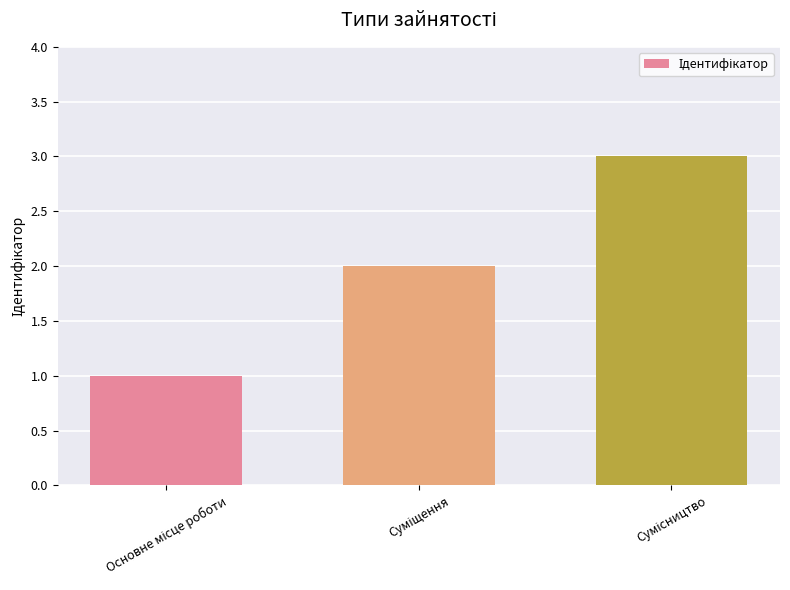

What is the sum of all values?

6